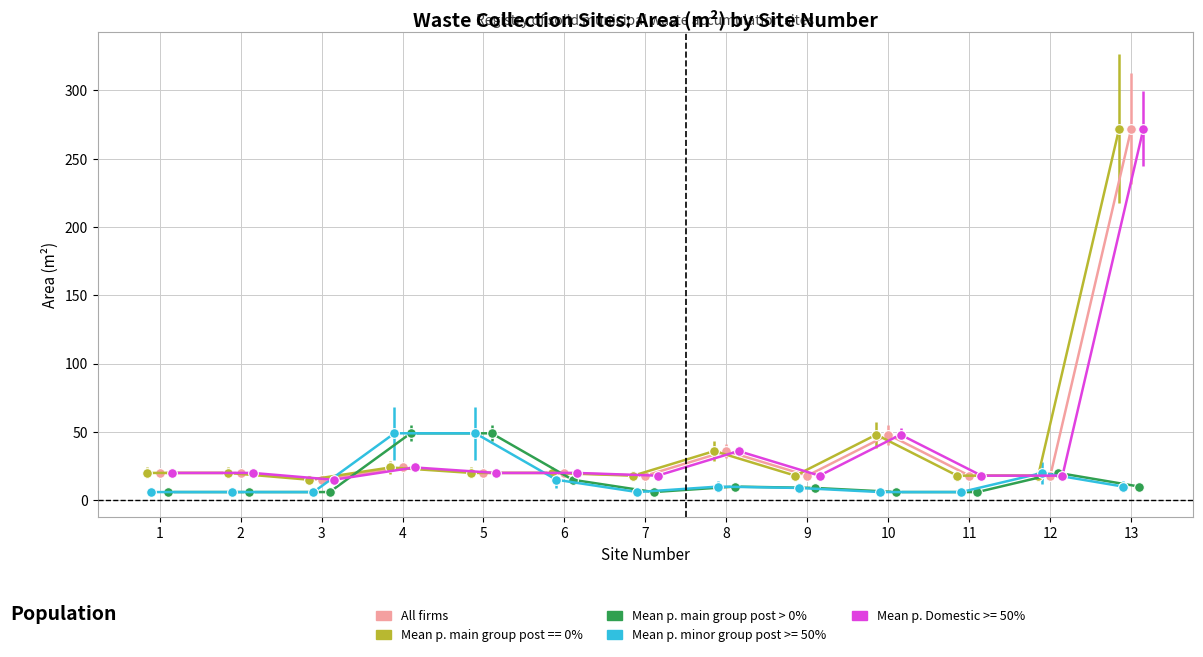

The value of Mean p. main group post == 0% at 5 is 20. True or false?

True